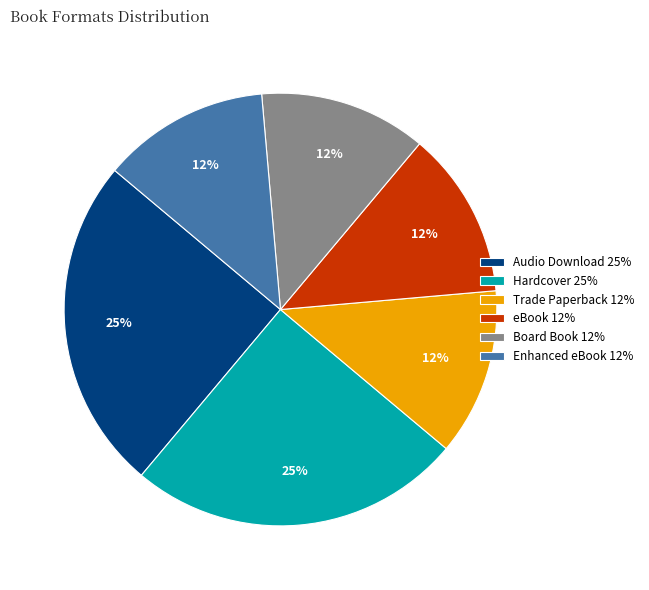

To the nearest percent, what is the average slice percentage?

17%